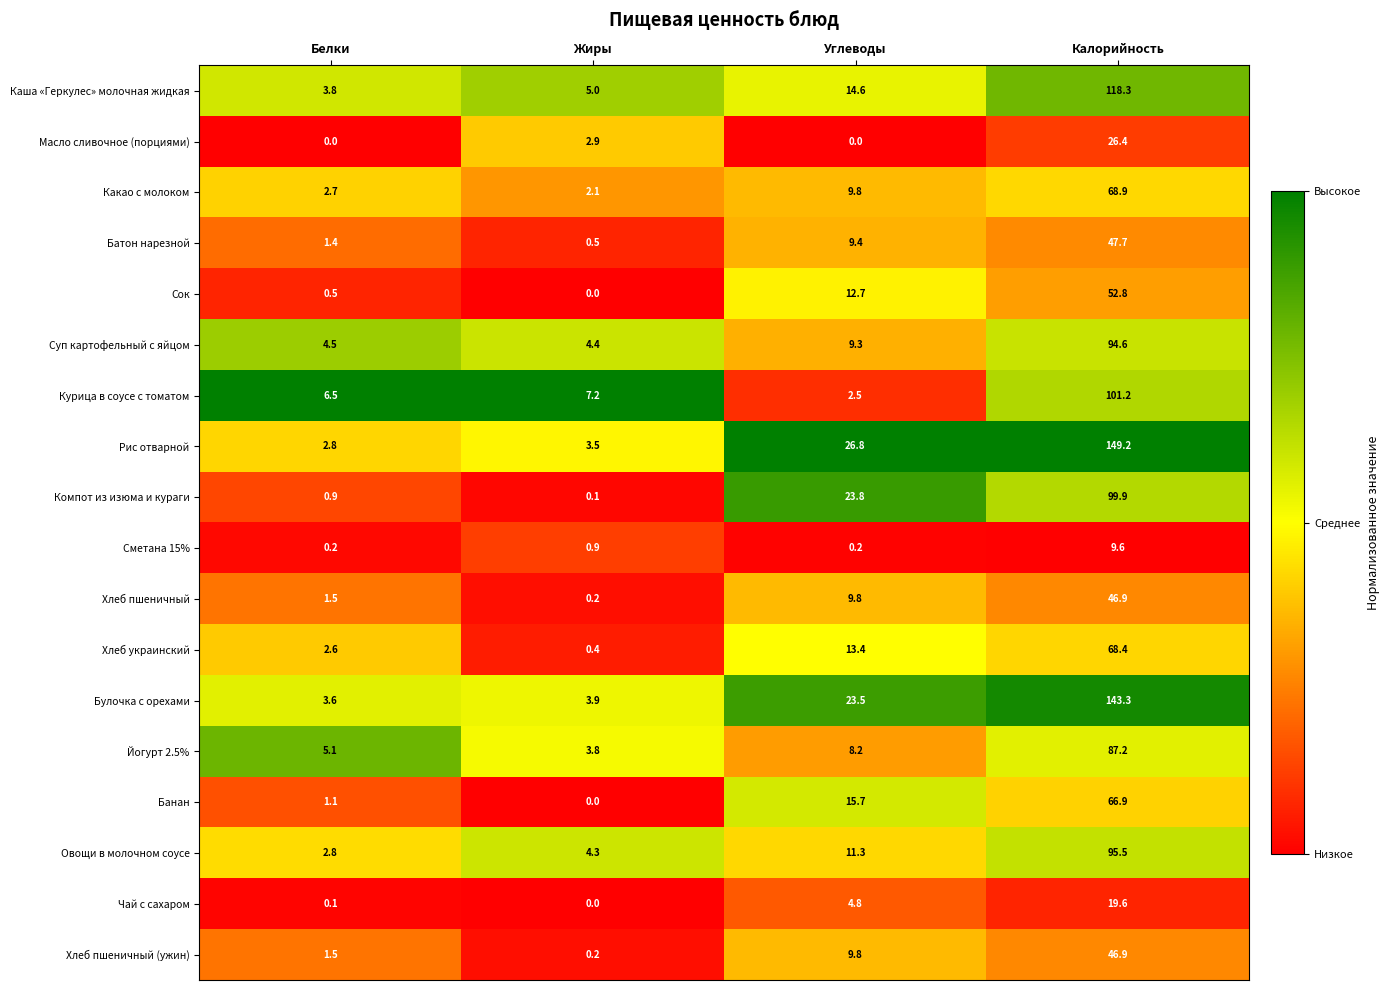

What is the difference between the second highest and minimum values in the Хлеб пшеничный (ужин) series?

9.6